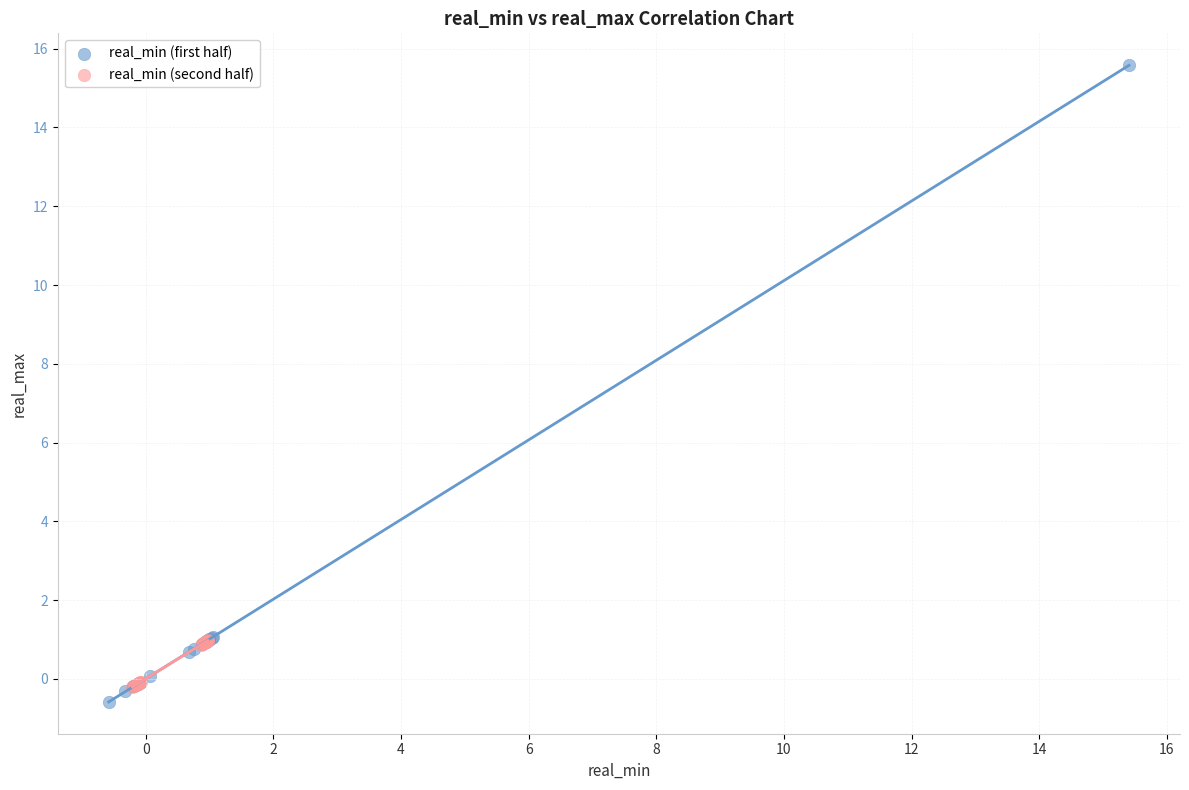

Which series contains the highest Y value?

real_min (first half)